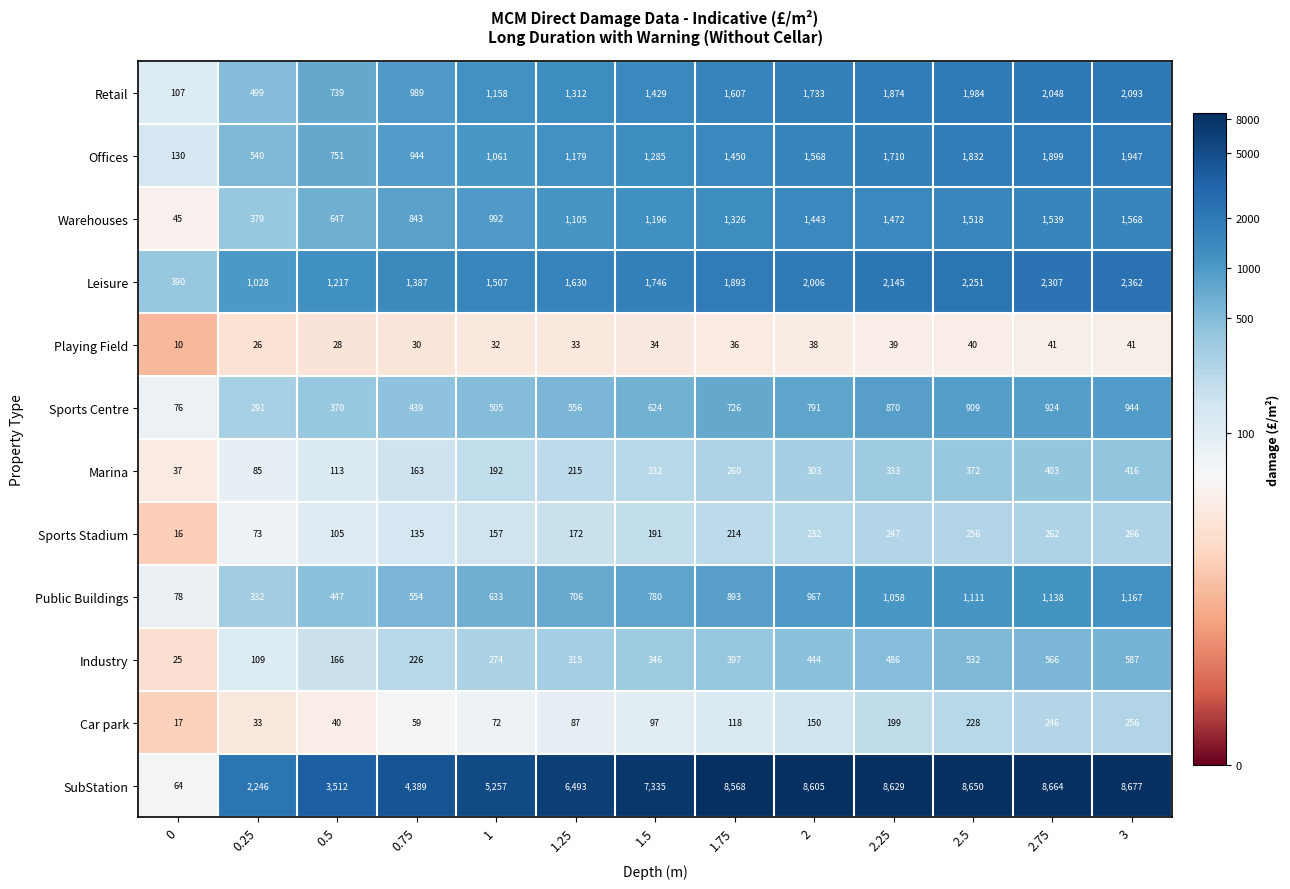

Which series has the largest total across all categories?

SubStation